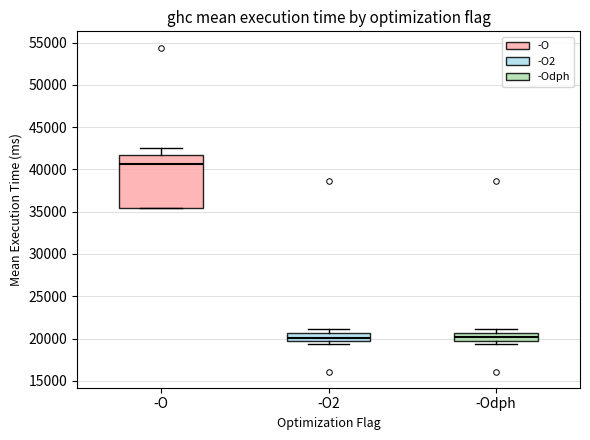

Which box has the highest median line?

-O